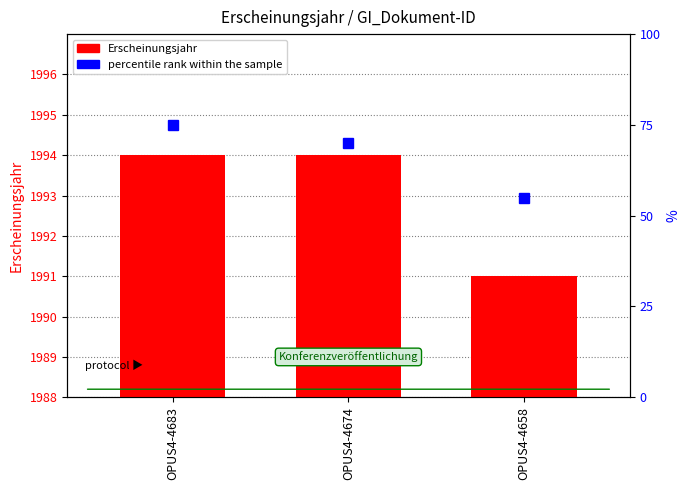

Which series has the largest range (max minus min)?

percentile rank within the sample